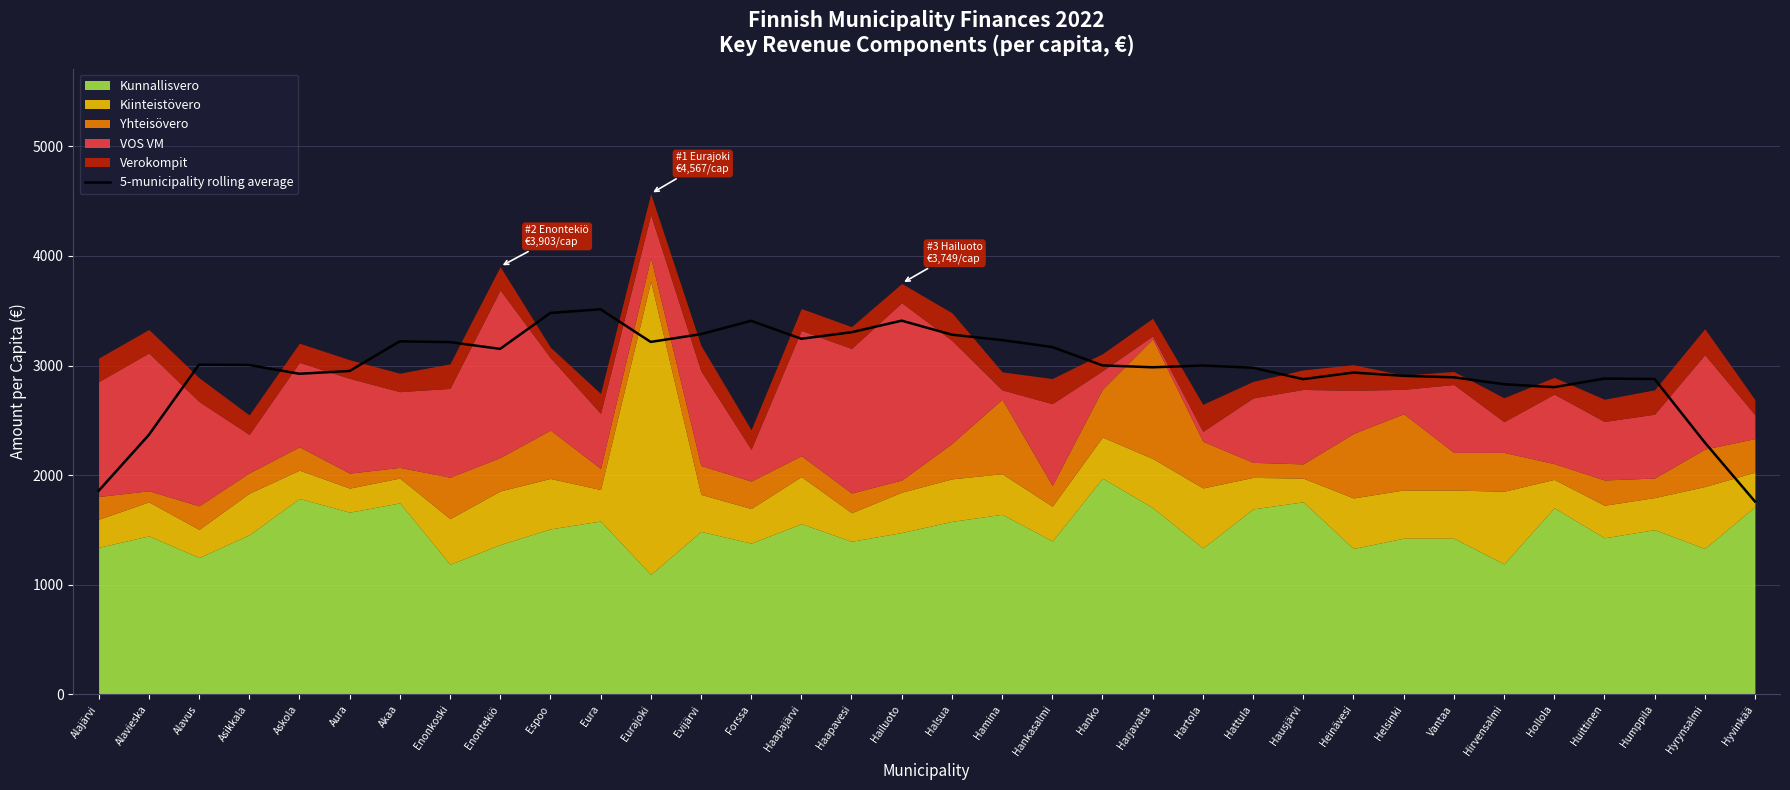

What is the minimum value shown in the chart?

1760.9